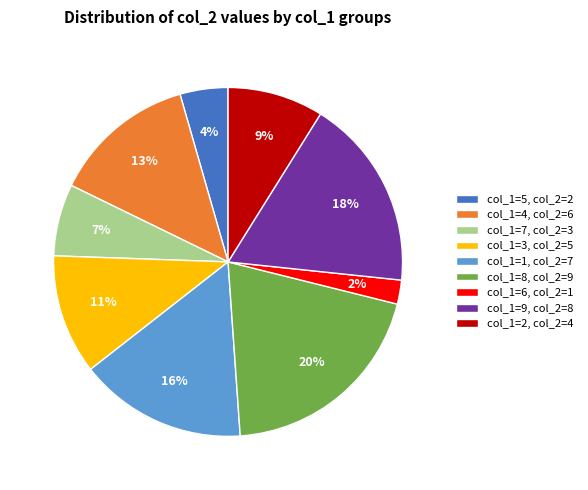

To the nearest percent, what percentage of the pie is col_1=7?

7%